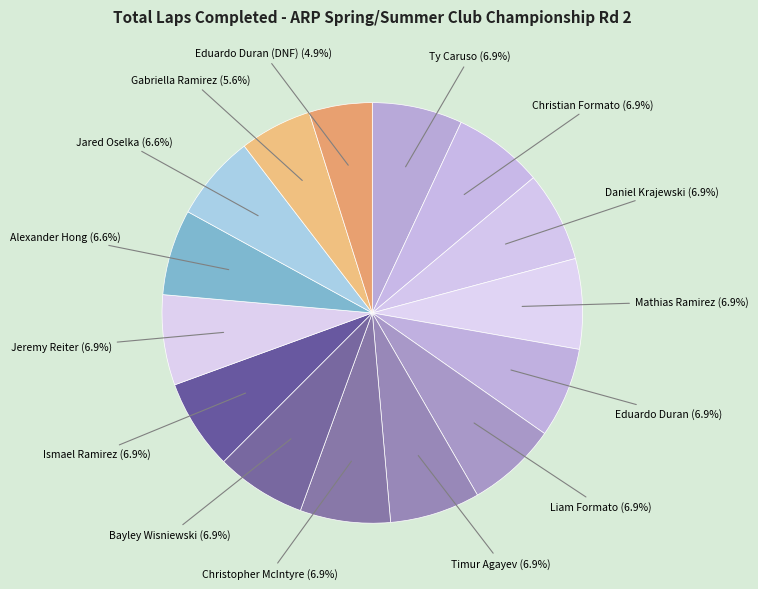

Count the number of slices in the pie.

15